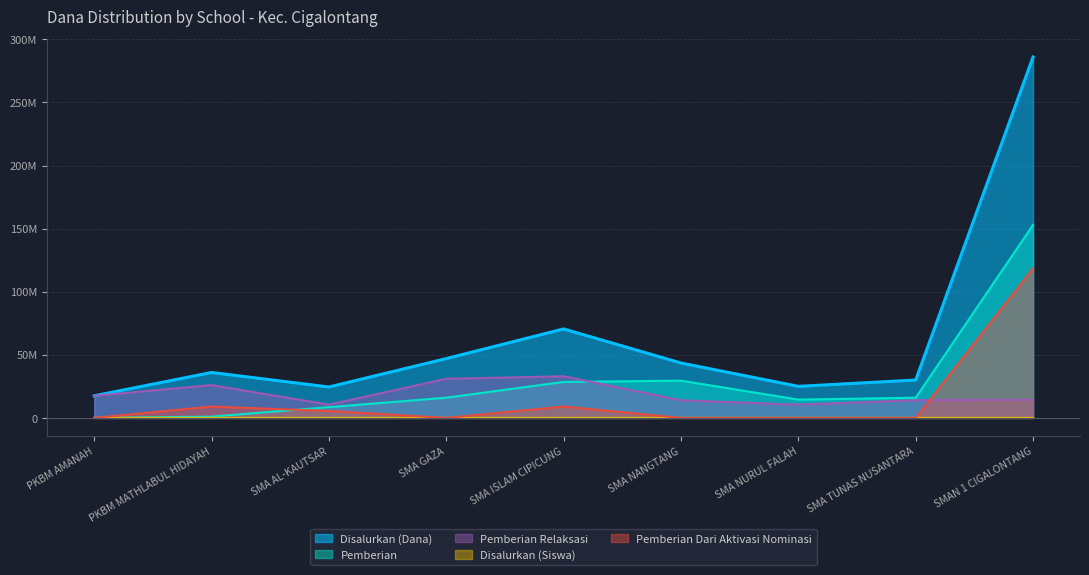

What is the total value across all series at SMA GAZA?

94000061